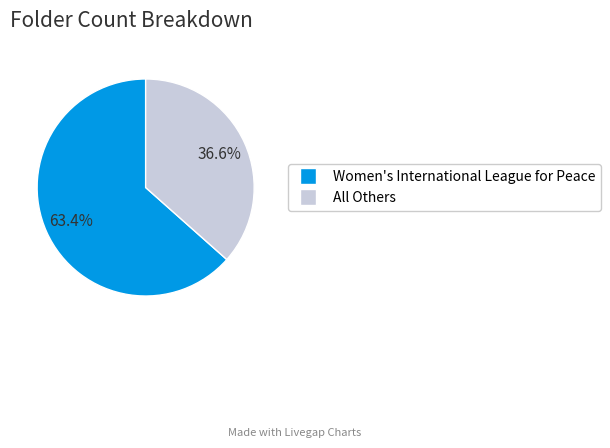

What percentage is NOT represented by Women's International League for Peace?

36.6%